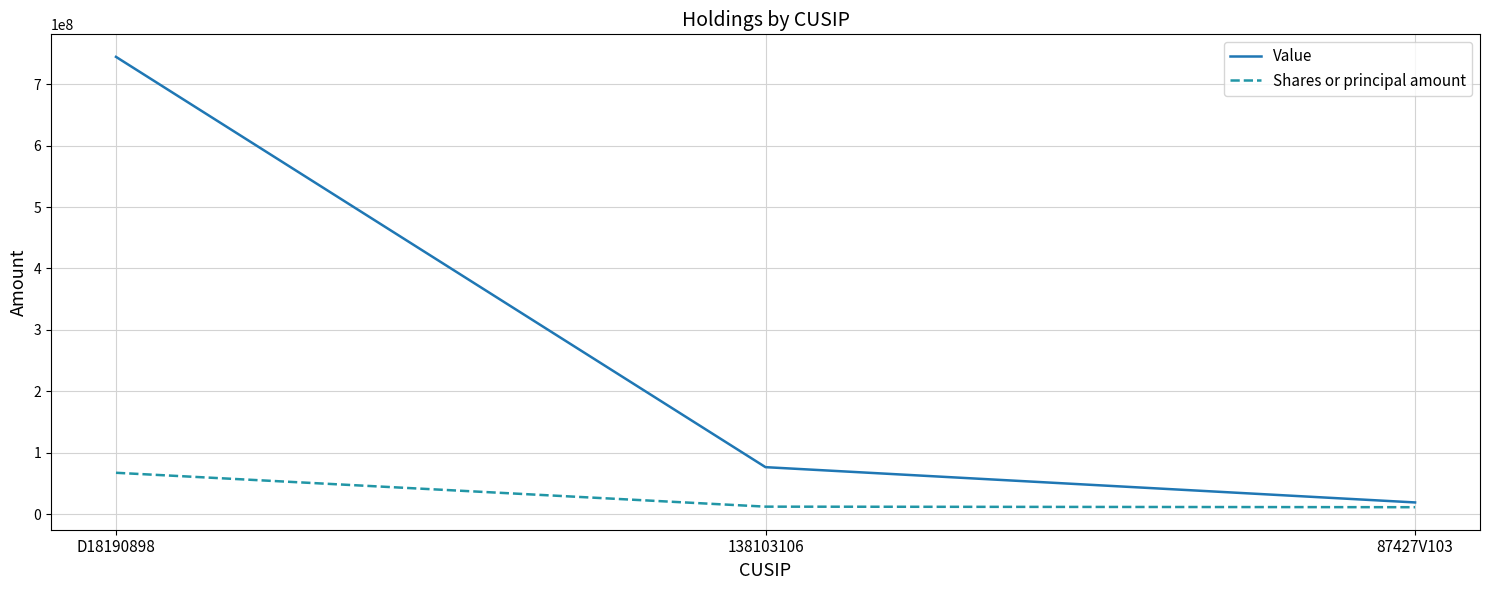

Rank the categories by Value value from highest to lowest.

D18190898, 138103106, 87427V103